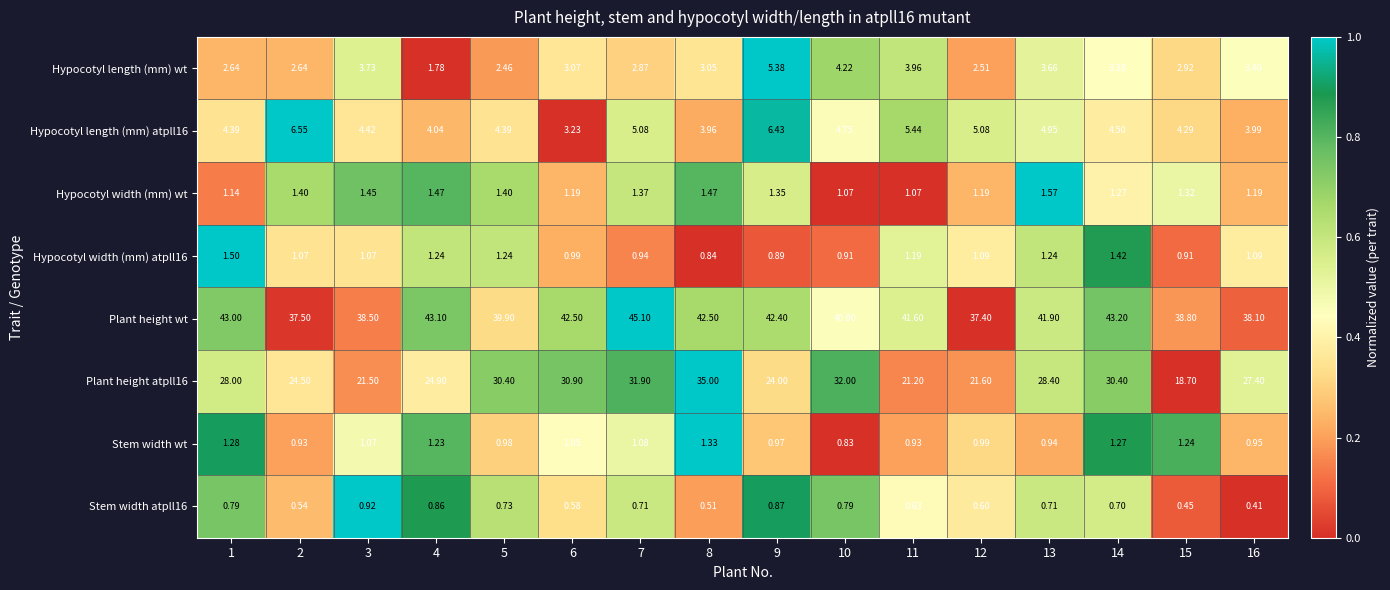

Is the value of Stem width atpll16 at 7 greater than the value of Plant height wt at 9?

No